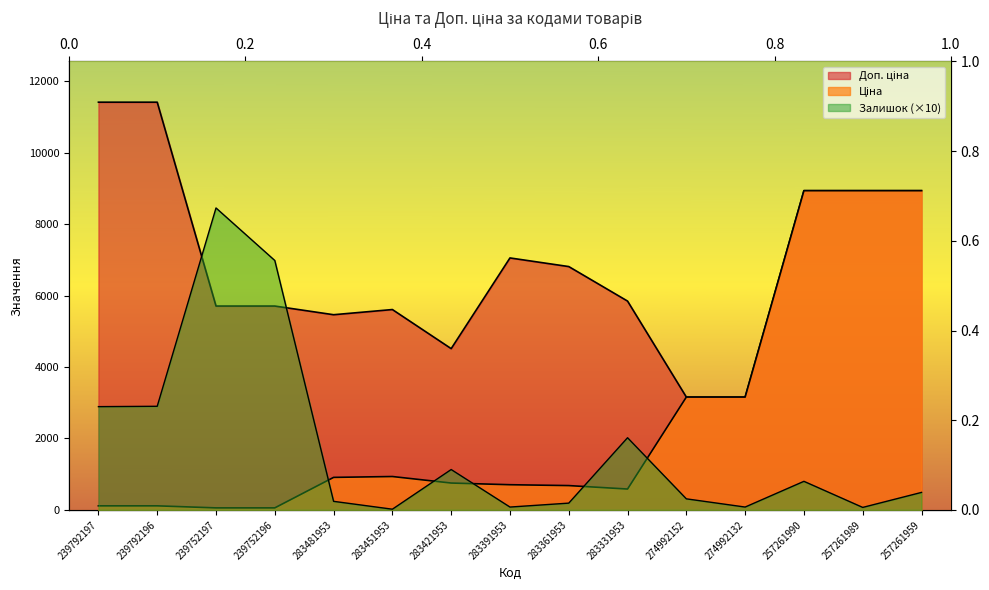

The Ціна series shows 57.0 at 239752196. True or false?

True